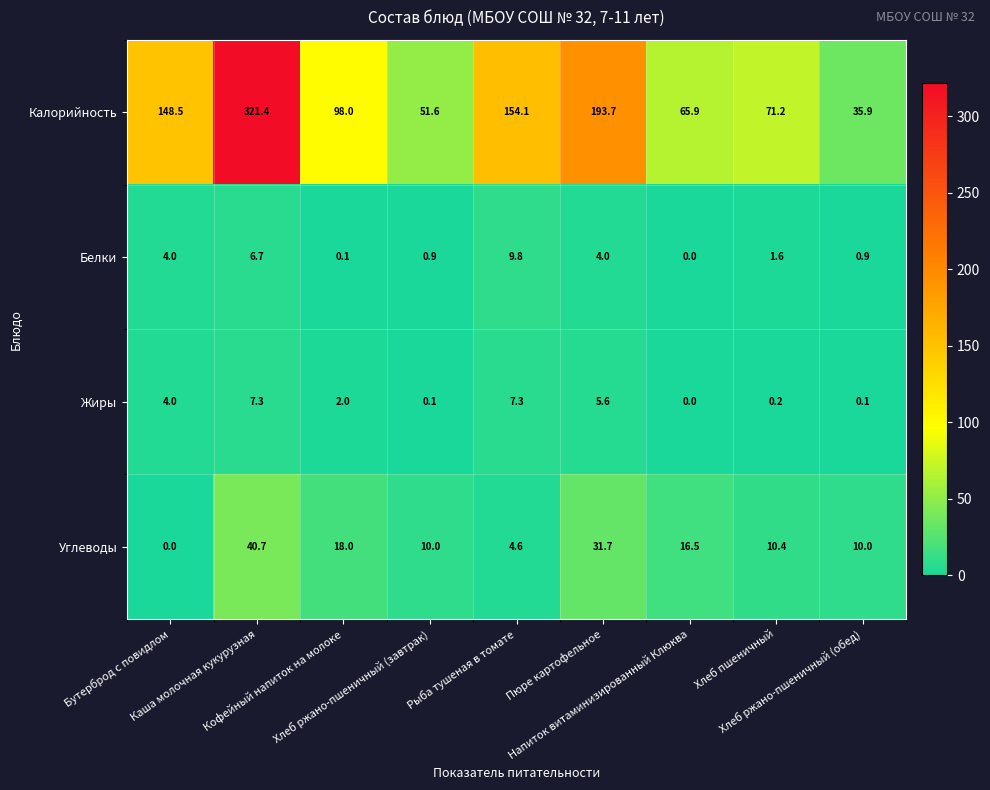

What is the spread (max minus min) of values at Кофейный напиток на молоке?

97.9